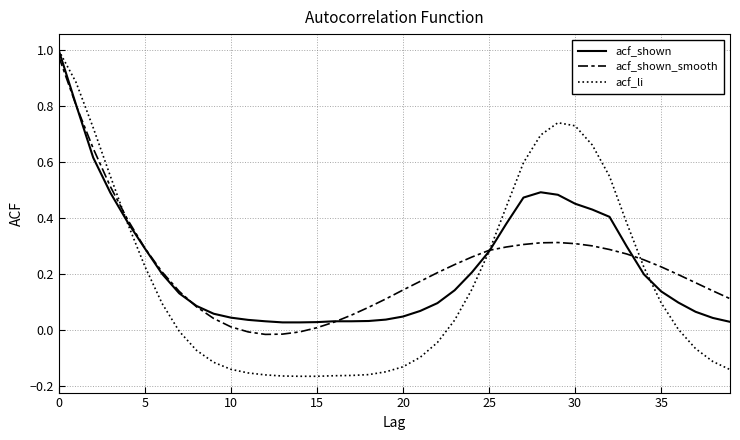

Where is the first local maximum for acf_shown_smooth?

29